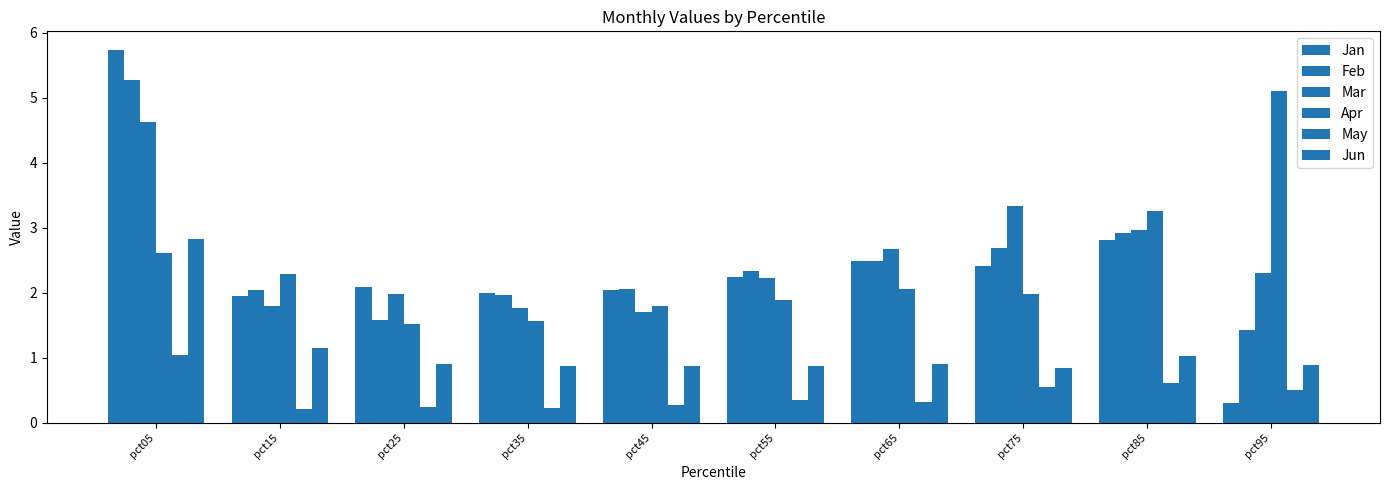

Reading left to right, extract all data points from this chart.

Jan: pct05=5.7	pct15=2.0	pct25=2.1	pct35=2.0	pct45=2.0	pct55=2.3	pct65=2.5	pct75=2.4	pct85=2.8	pct95=0.3
Feb: pct05=5.3	pct15=2.0	pct25=1.6	pct35=2.0	pct45=2.1	pct55=2.3	pct65=2.5	pct75=2.7	pct85=2.9	pct95=1.4
Mar: pct05=4.6	pct15=1.8	pct25=2.0	pct35=1.8	pct45=1.7	pct55=2.2	pct65=2.7	pct75=3.3	pct85=3.0	pct95=2.3
Apr: pct05=2.6	pct15=2.3	pct25=1.5	pct35=1.6	pct45=1.8	pct55=1.9	pct65=2.1	pct75=2.0	pct85=3.3	pct95=5.1
May: pct05=1.0	pct15=0.2	pct25=0.2	pct35=0.2	pct45=0.3	pct55=0.4	pct65=0.3	pct75=0.5	pct85=0.6	pct95=0.5
Jun: pct05=2.8	pct15=1.1	pct25=0.9	pct35=0.9	pct45=0.9	pct55=0.9	pct65=0.9	pct75=0.8	pct85=1.0	pct95=0.9